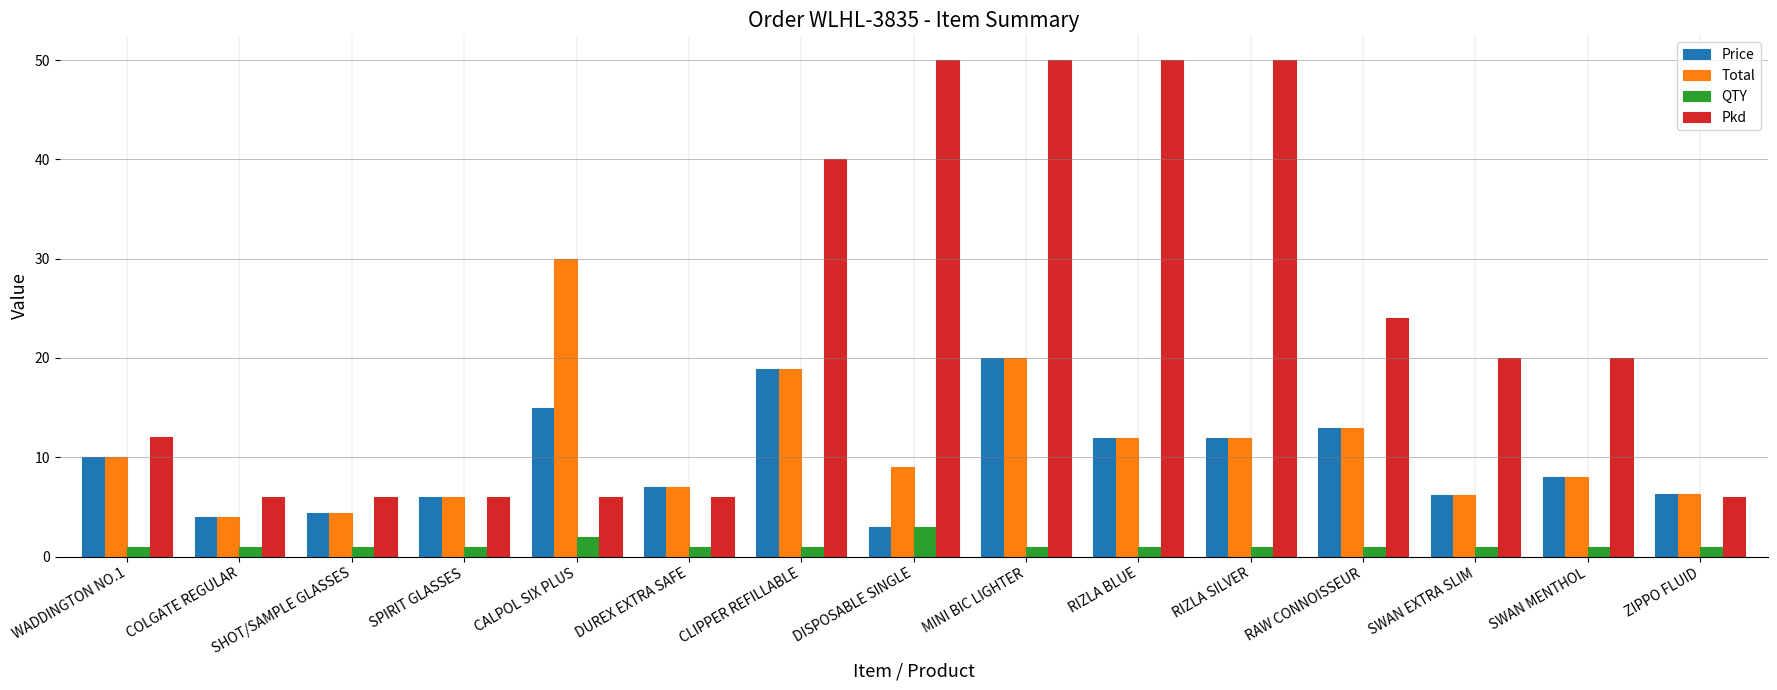

What is the label of the 1st bar from the left?

WADDINGTON NO.1